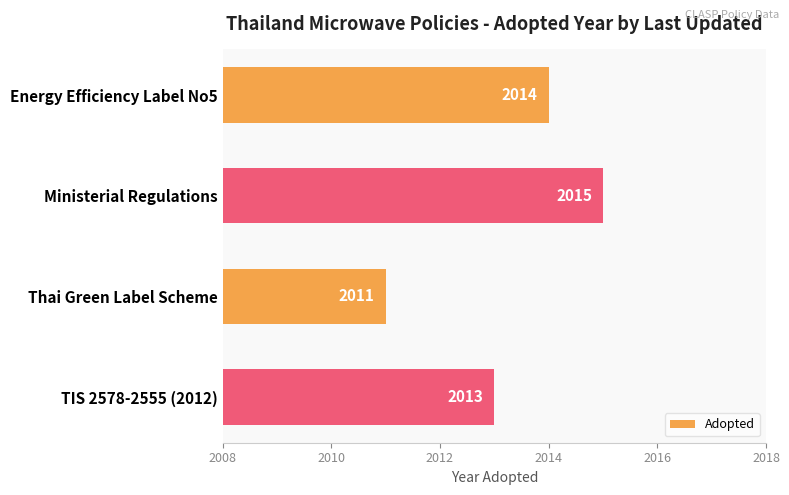

List the labels in order of value, smallest first.

Thai Green Label Scheme, TIS 2578-2555 (2012), Energy Efficiency Label No5, Ministerial Regulations